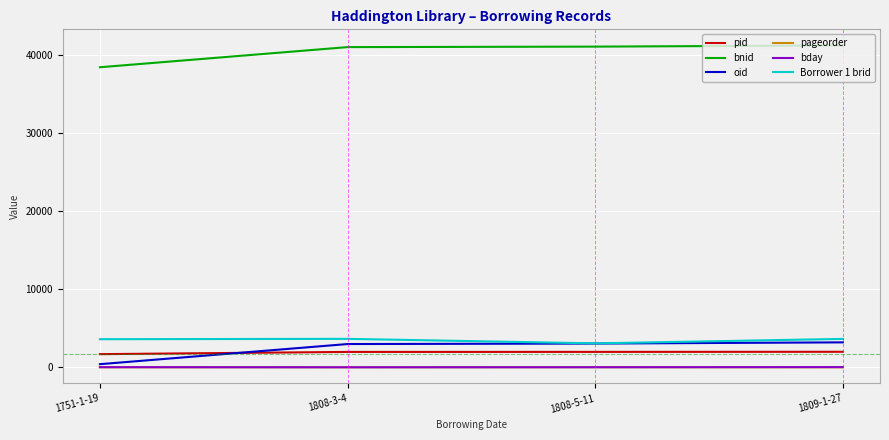

What is the difference between the highest and lowest values at 1751-1-19?

38385